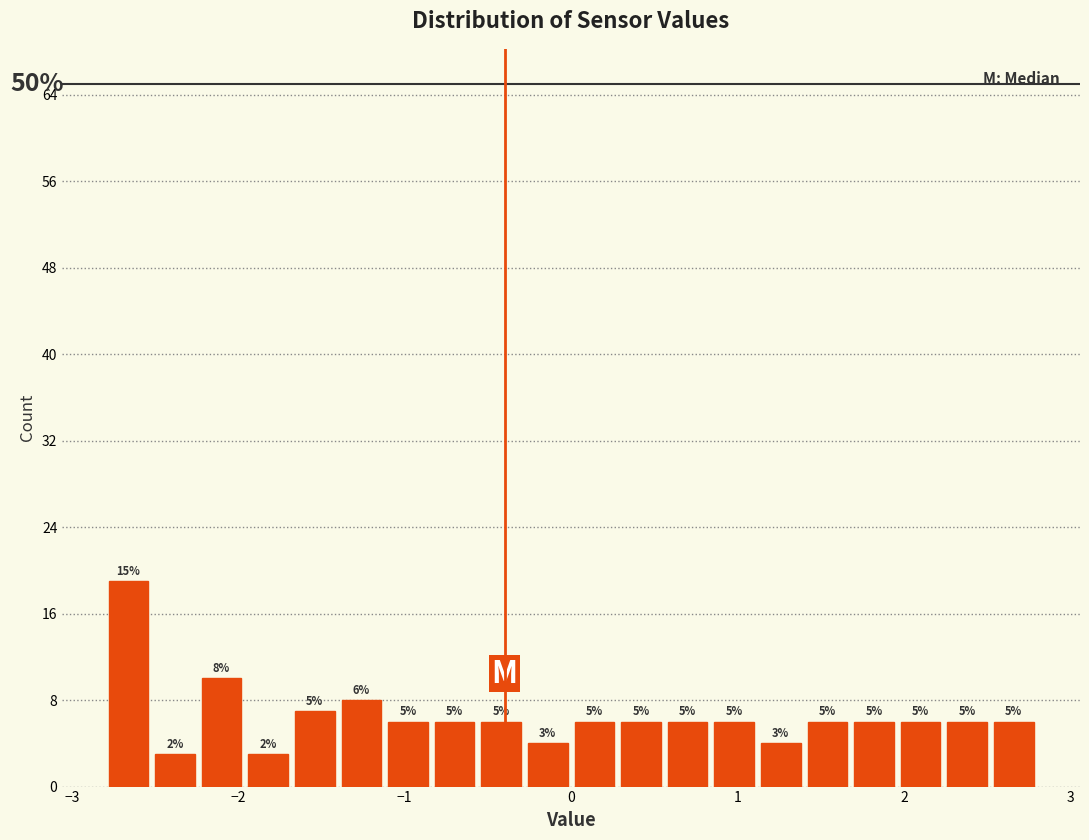

Around what value on the x-axis is the tallest bar? Give the approximate position of its centre, as read against the axis.

-2.7